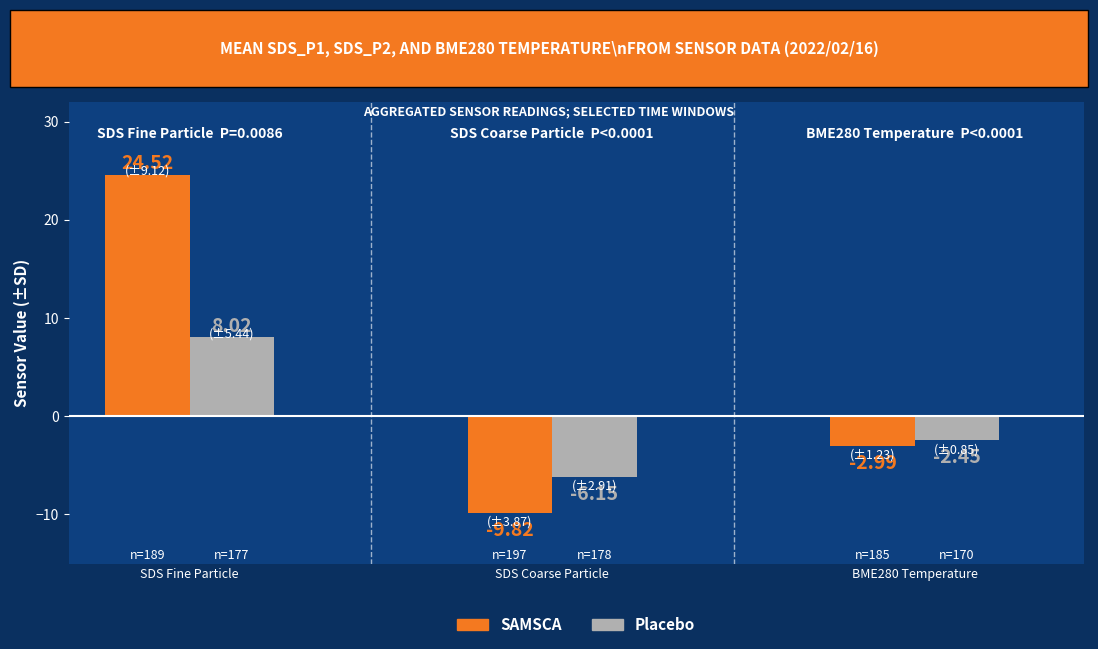

The value of SAMSCA at 1 is 12.3. True or false?

False